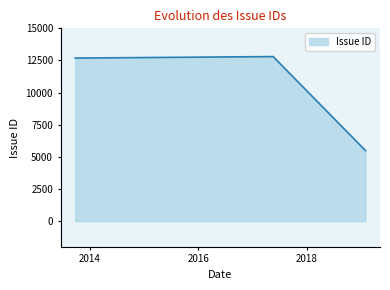

What is the difference between the second highest and minimum values?

7199